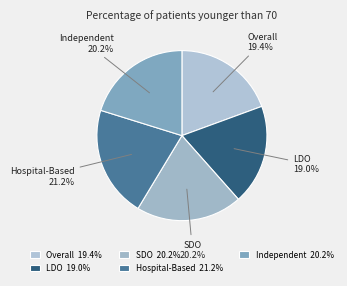

To the nearest percent, what portion does LDO represent?

19%